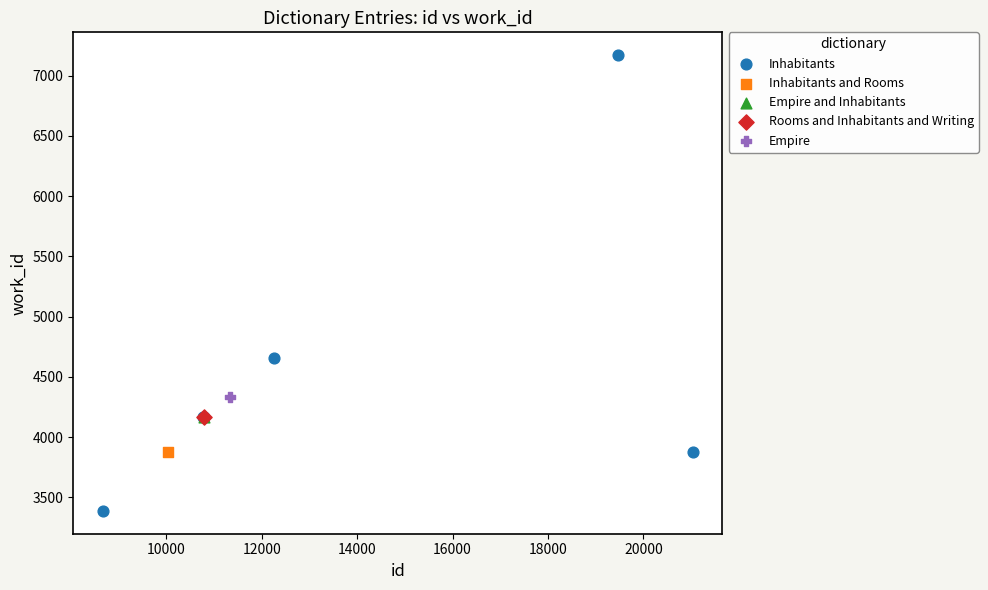

What are all the series names shown in the legend?

Inhabitants, Inhabitants and Rooms, Empire and Inhabitants, Rooms and Inhabitants and Writing, Empire